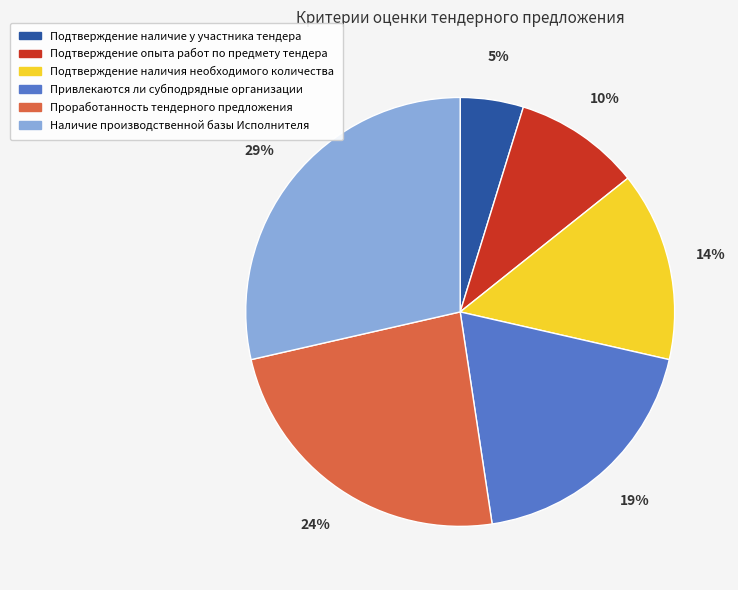

To the nearest percent, what is the combined percentage of Подтверждение наличия необходимого количества and Подтверждение опыта работ по предмету тендера?

24%